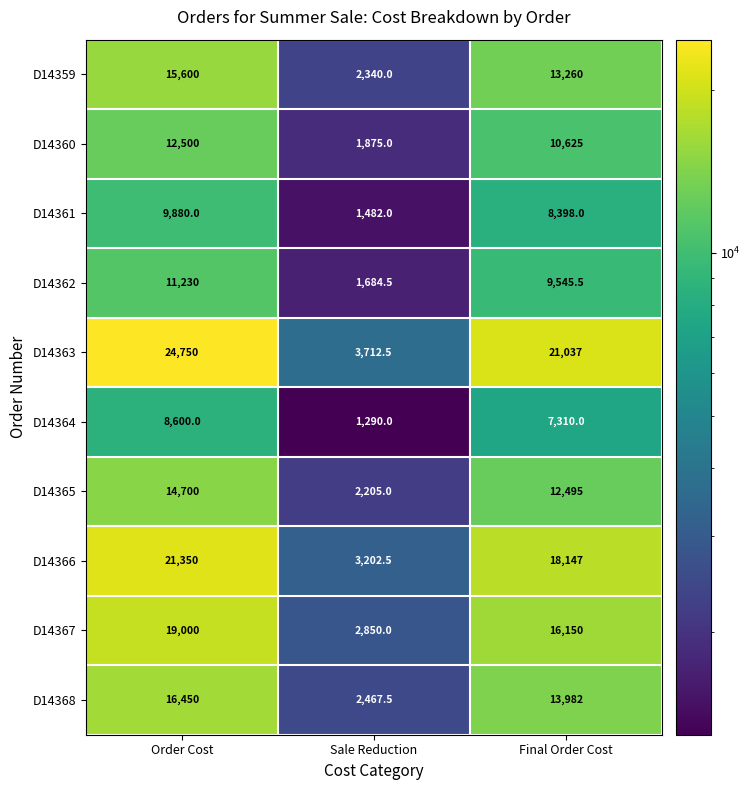

Is it true that D14361 equals 13372.4 at Final Order Cost?

False